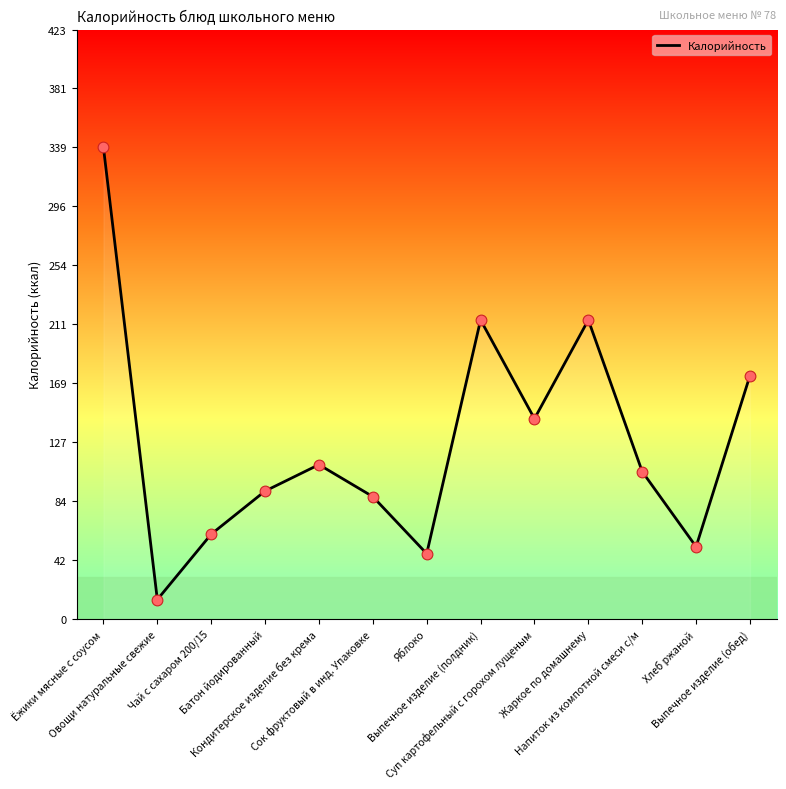

What is the ratio of the value at Напиток из компотной смеси с/м to the value at Чай с сахаром 200/15?

1.7